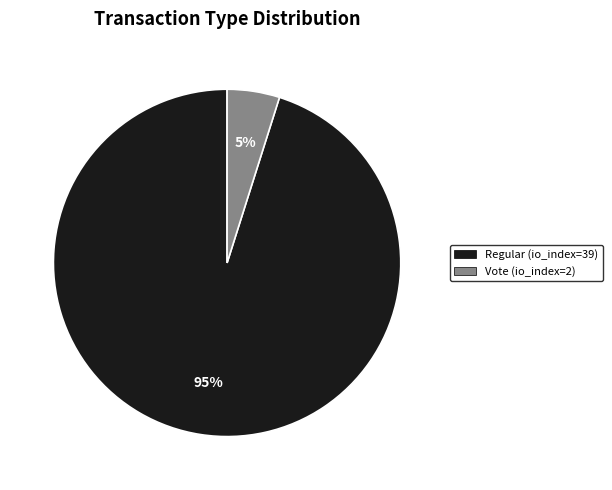

How many segments does this pie chart have?

2